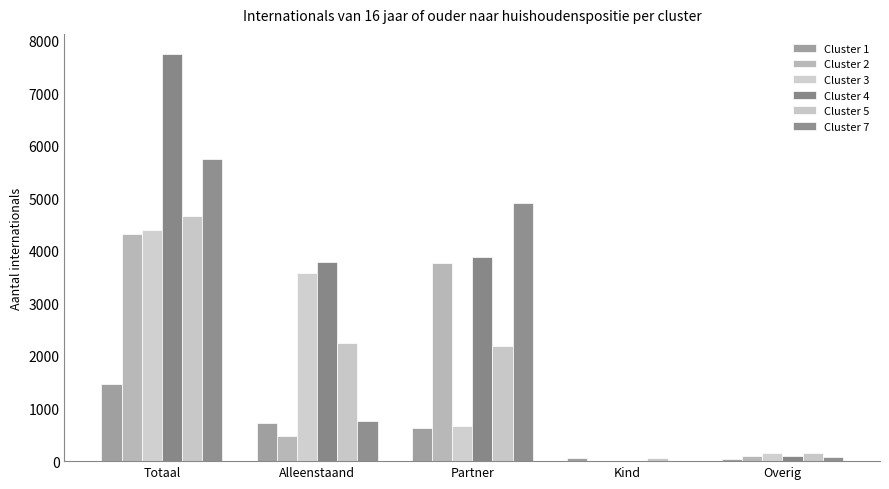

Where does the Cluster 7 series first go above 760?

Totaal